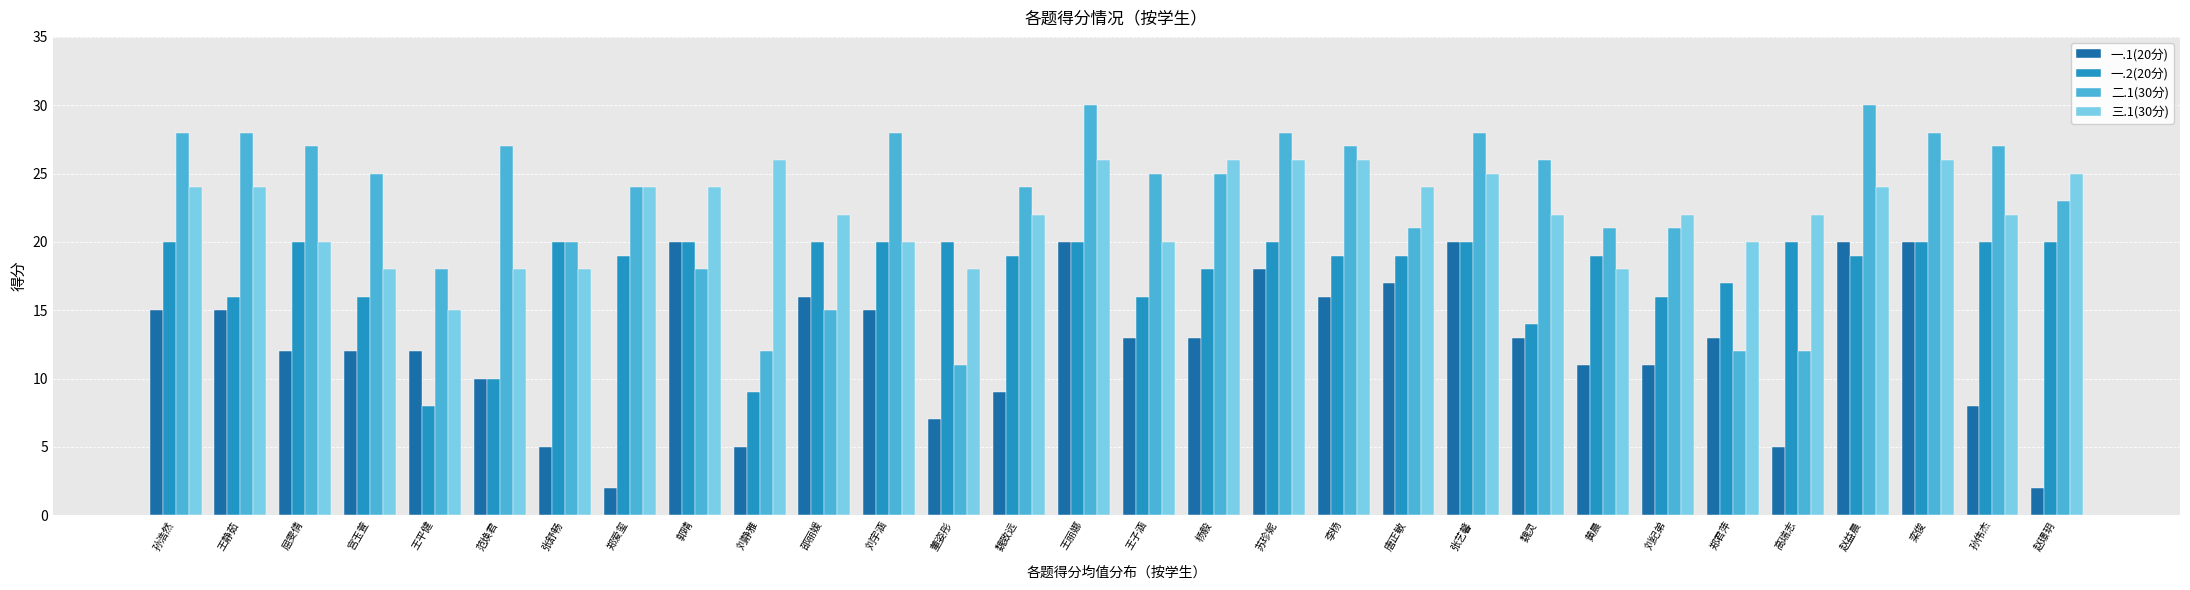

How many groups of bars are there?

30